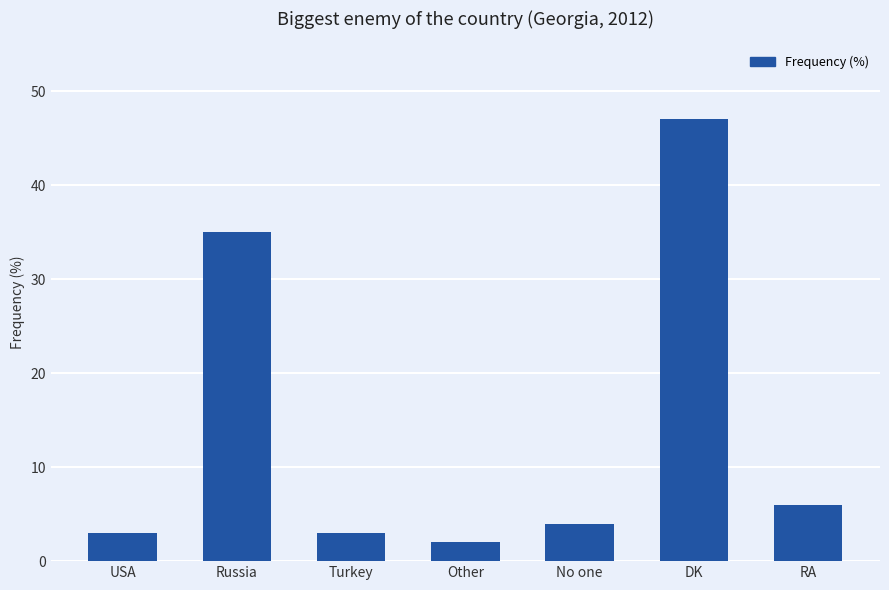

Reading left to right, extract all data points from this chart.

3	35	3	2	4	47	6